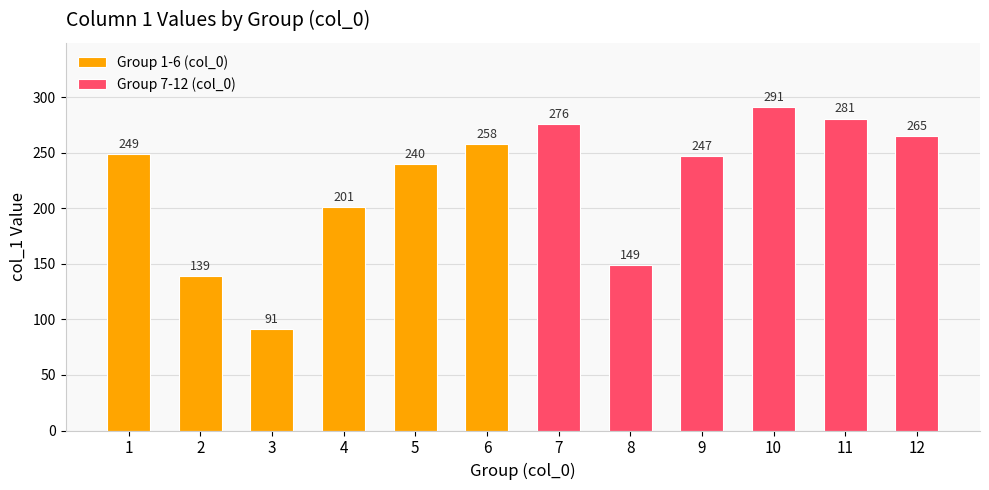

The value of Group 1-6 (col_0) at 5 is 240. True or false?

True